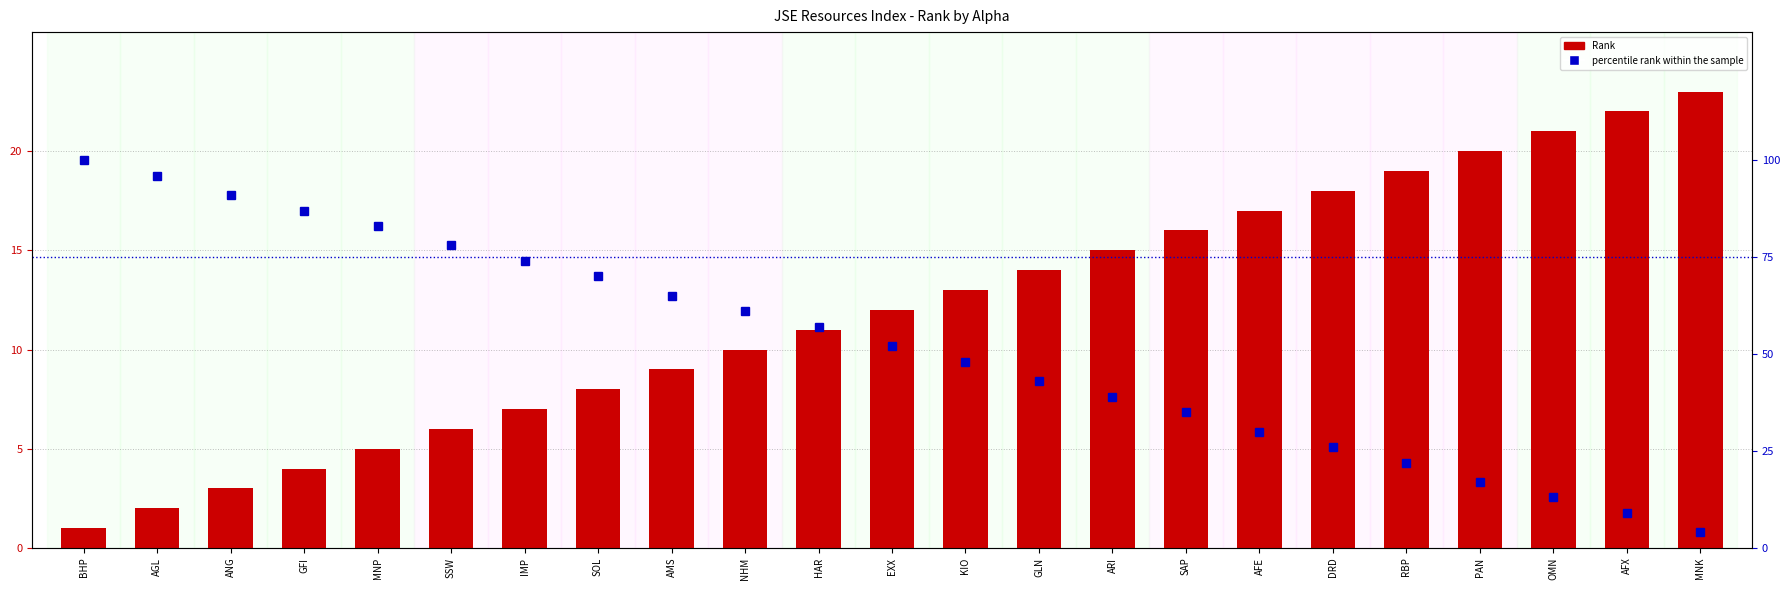

How many series are shown in this chart?

2